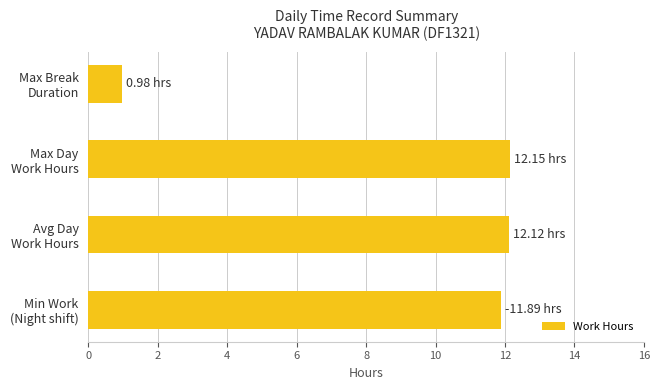

What is the sum of all values?

37.1